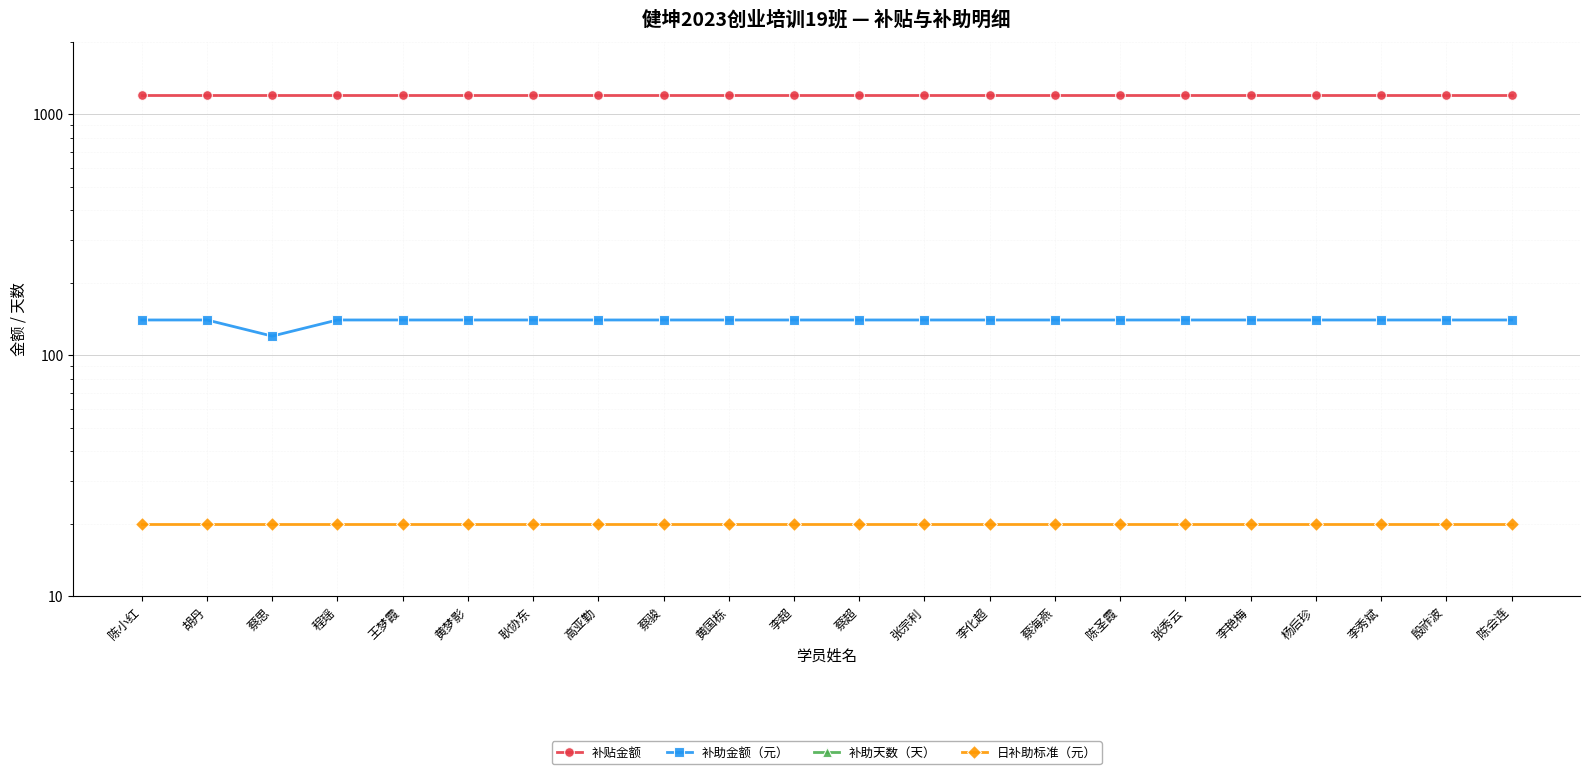

At which category is the sum across all series the highest?

陈小红